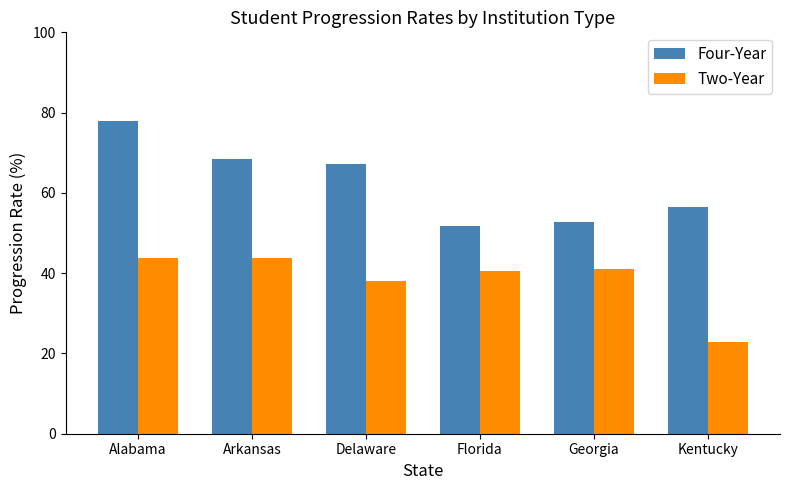

The value of Two-Year at Florida is 40.5. True or false?

True